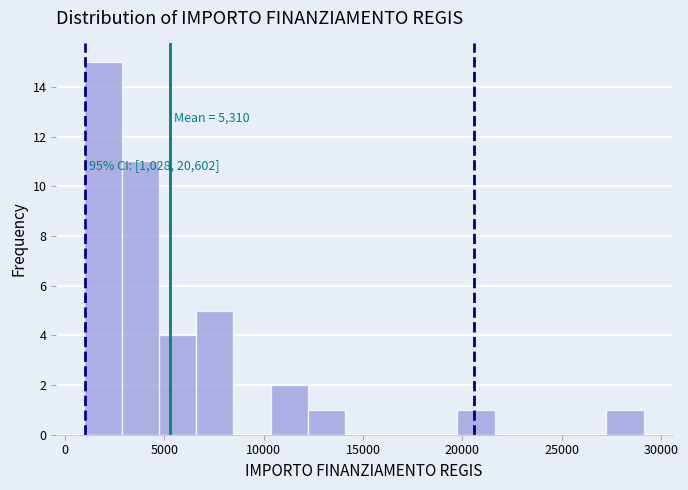

Read against the x-axis, roughly where is the centre of the tallest bar?

2000